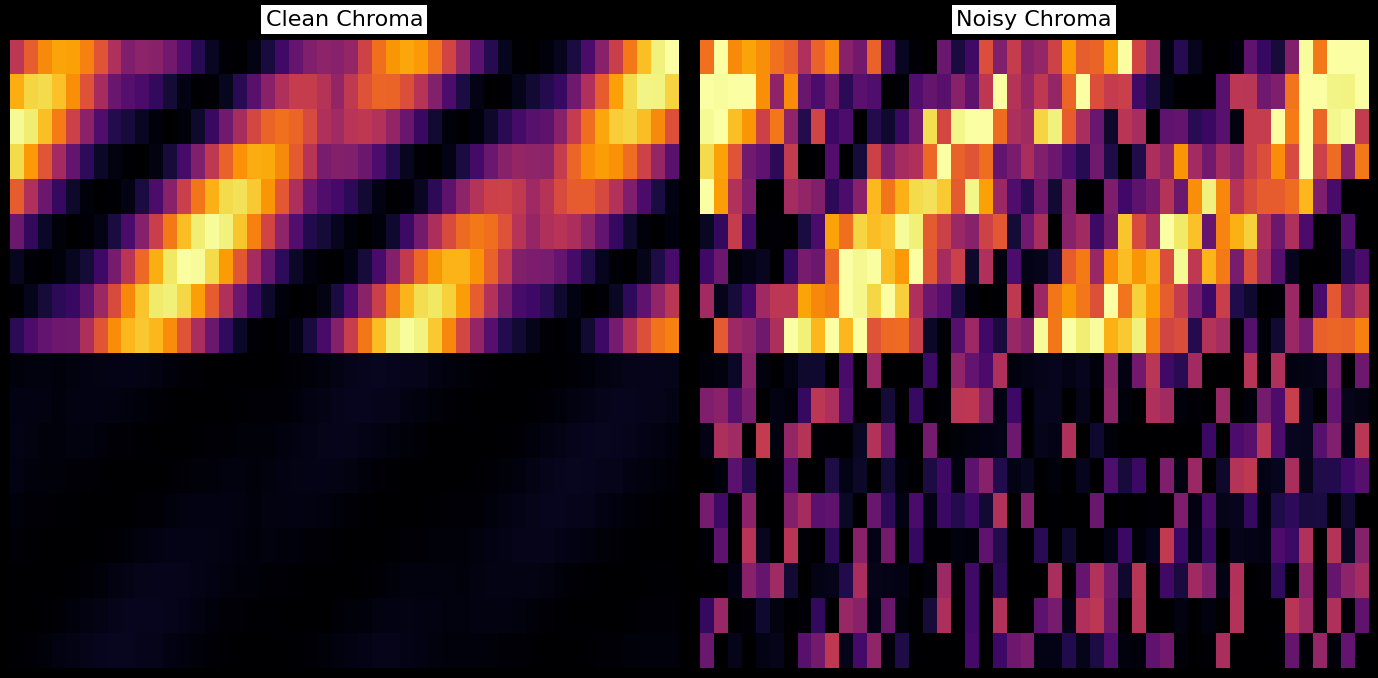

The f8e87b0923bf9d08dc3bf47a51febd119cc1758 series shows -2 at direction. True or false?

False